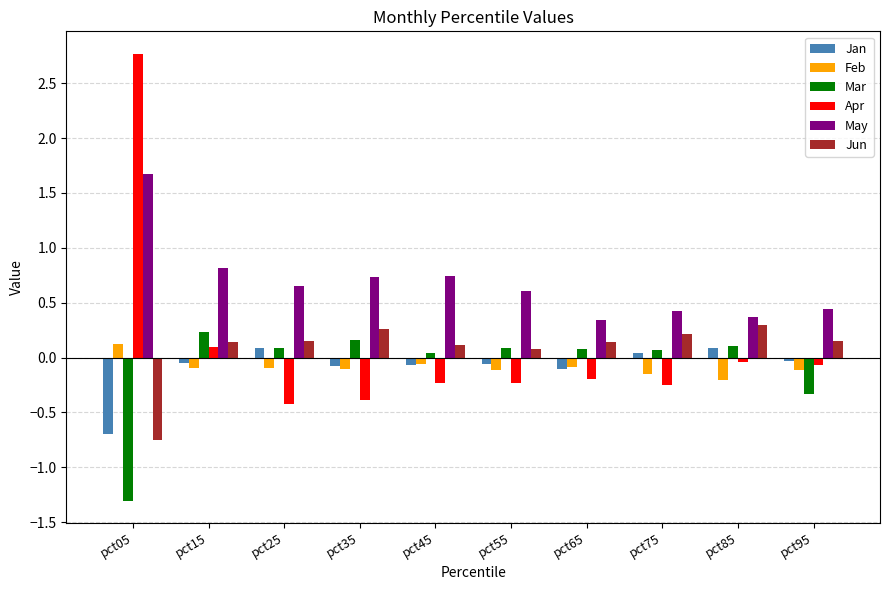

Which series has the largest range (max minus min)?

Apr